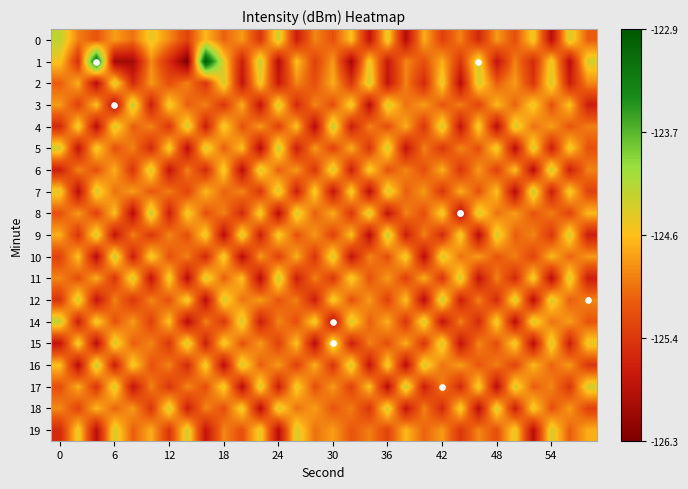

What is the greatest value displayed?

-122.9